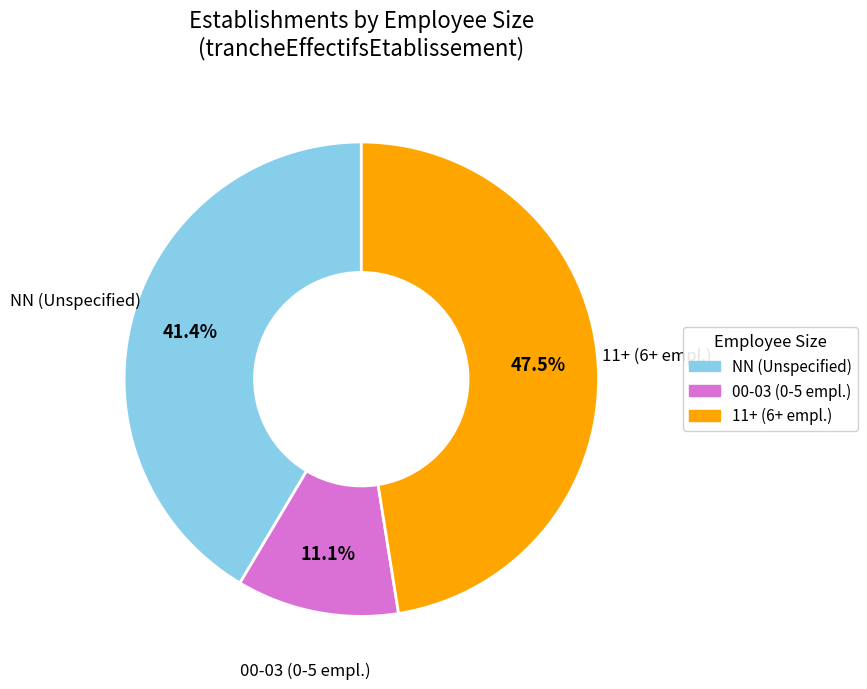

Is there any slice that represents more than half of the pie?

No